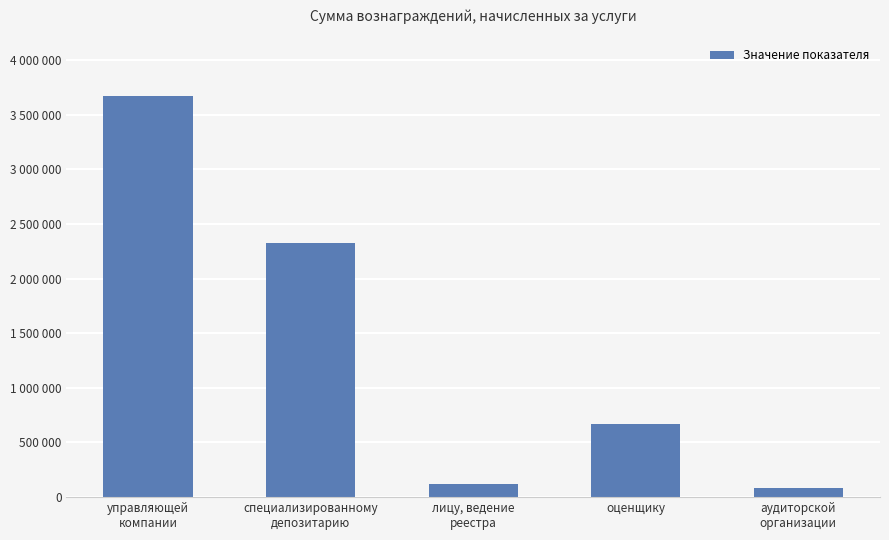

What is the change in value from управляющей
компании to специализированному
депозитарию?

-1346976.4